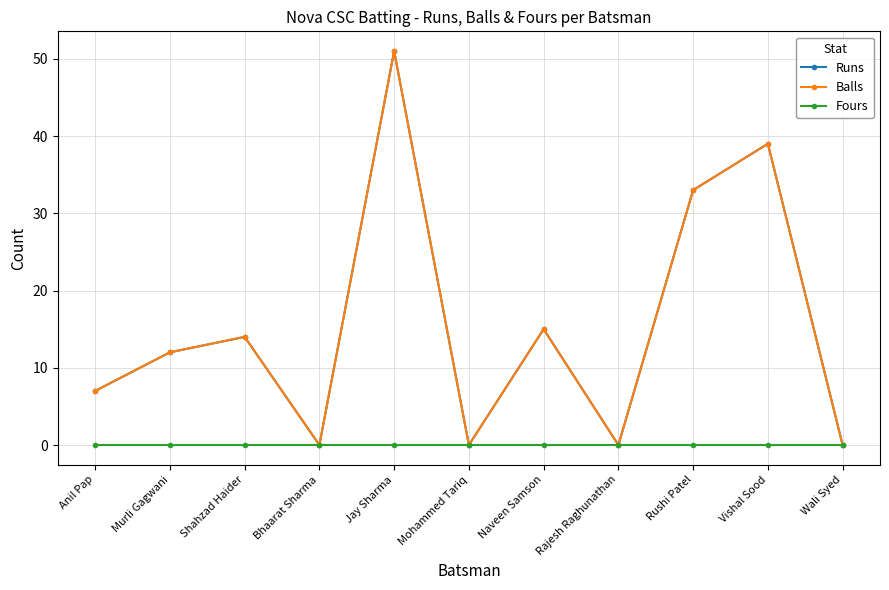

Is this an area chart (filled region under the line)?

No